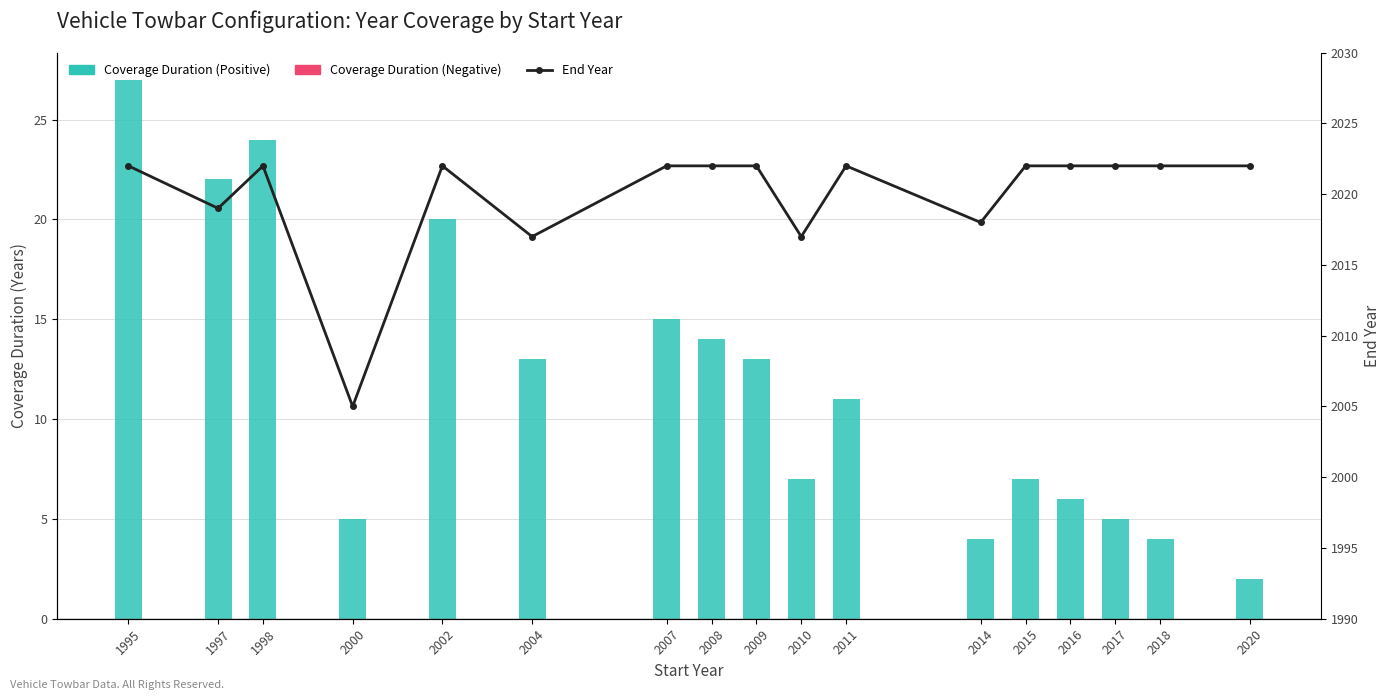

What are all the series names shown in the legend?

Coverage Duration (Positive), End Year